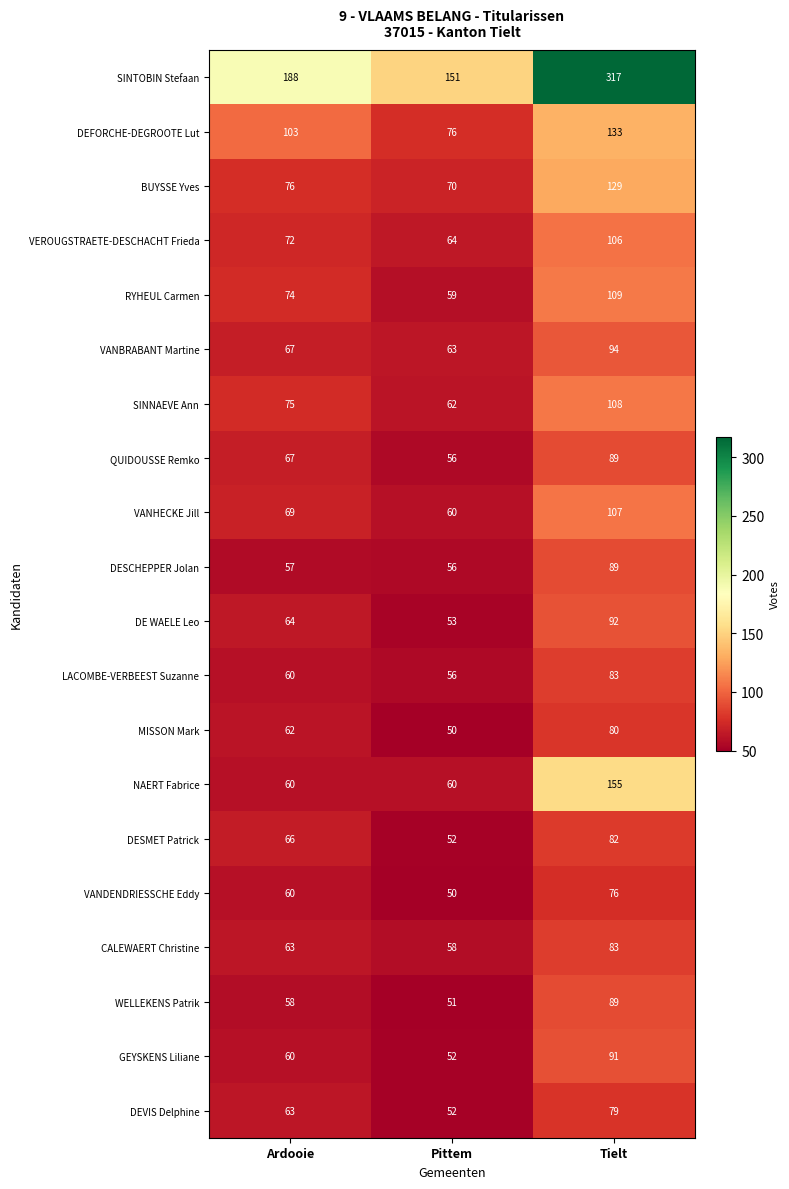

Which category has the lowest value across all series?

Pittem